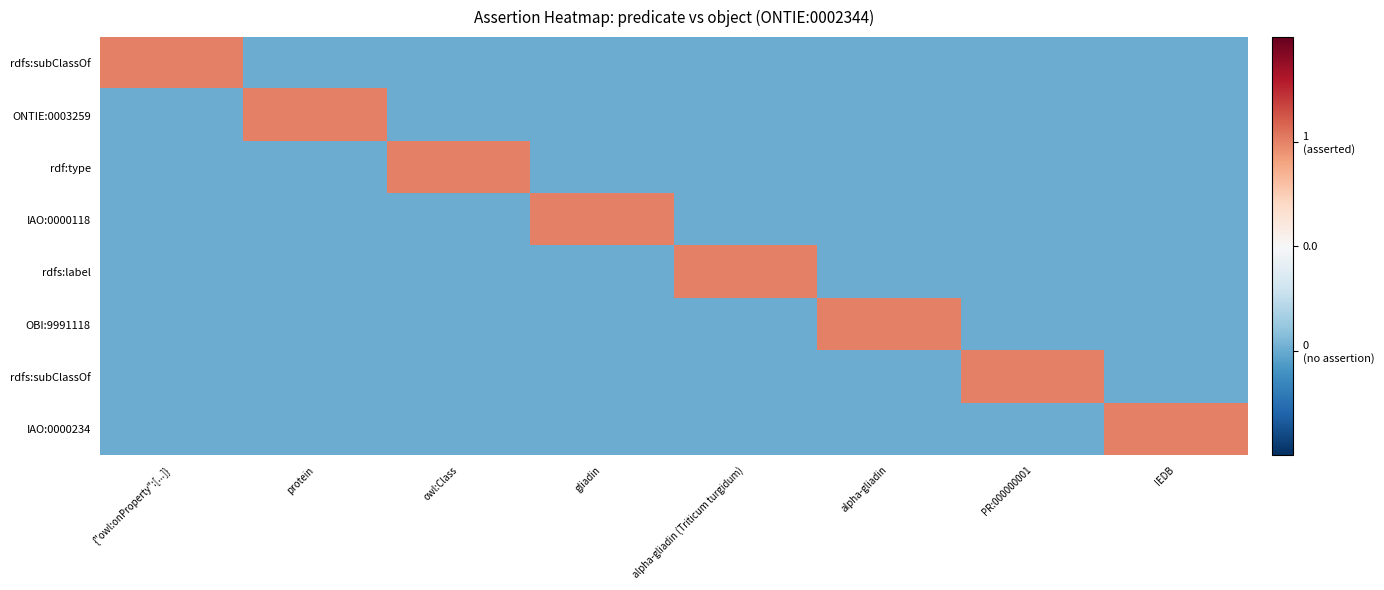

Which category has the lowest value across all series?

protein